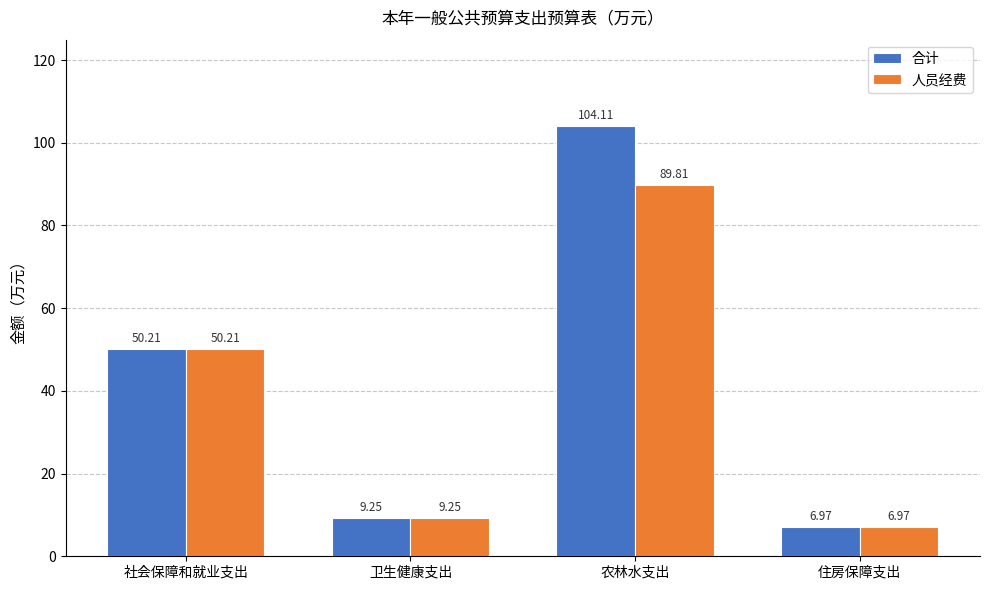

Which category has the lowest value across all series?

住房保障支出